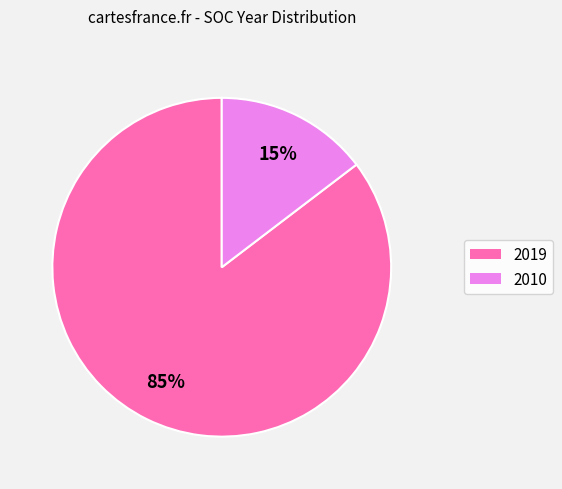

How many segments does this pie chart have?

2